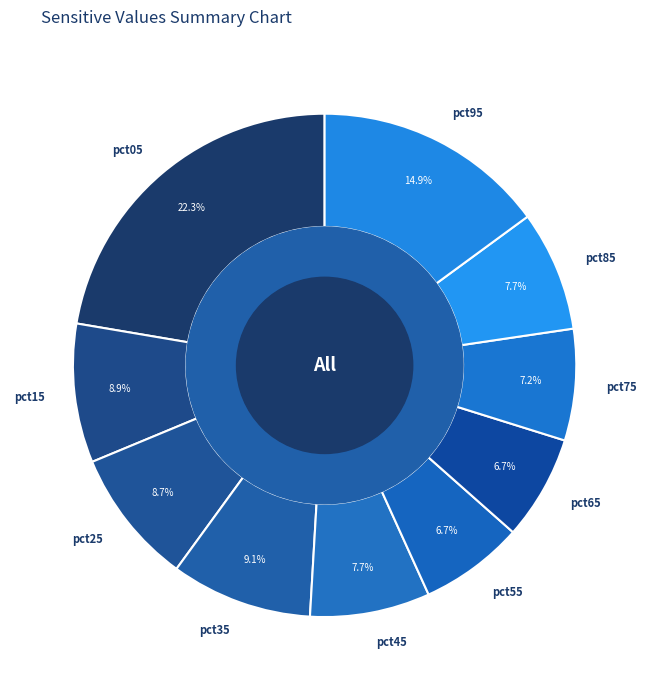

To the nearest percent, what is the difference between the pct45 and pct65 slice percentages?

1%